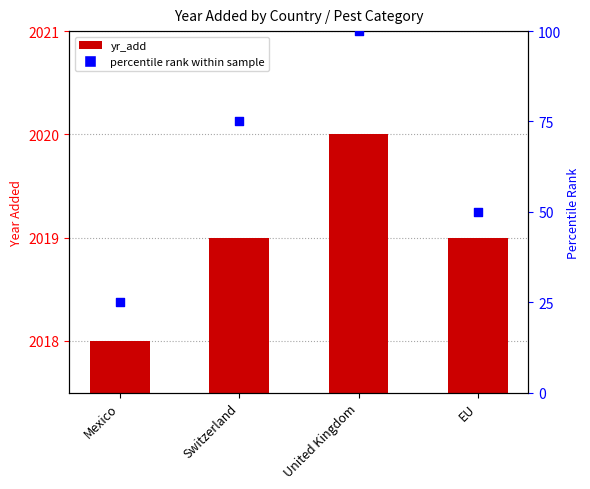

Which series has the largest Y range (max minus min)?

percentile rank